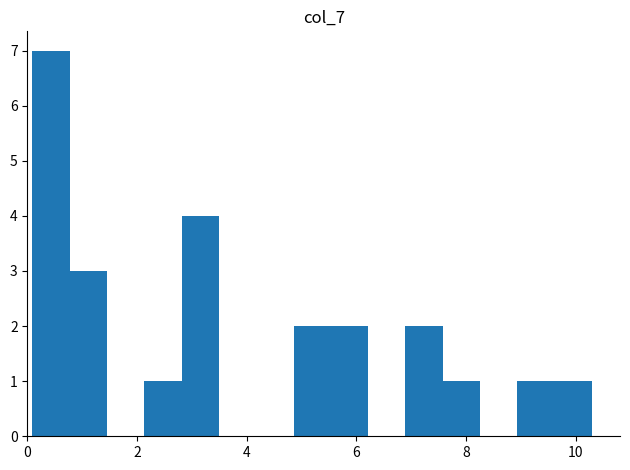

Around what value on the x-axis is the tallest bar? Give the approximate position of its centre, as read against the axis.

0.4